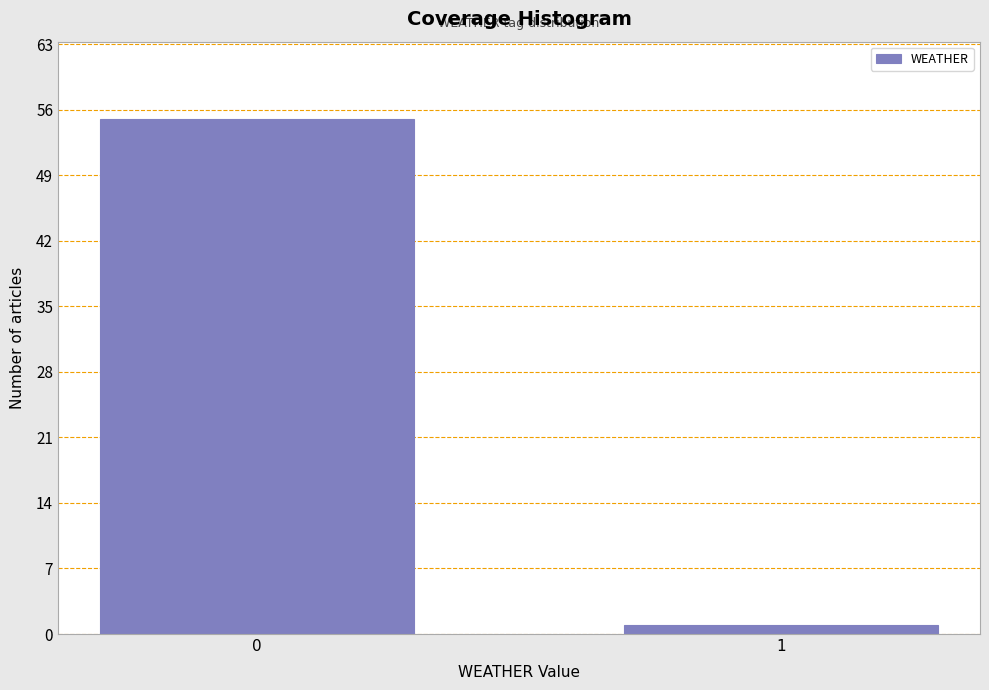

Reading right to left, transcribe all the data shown in this chart.

1	55